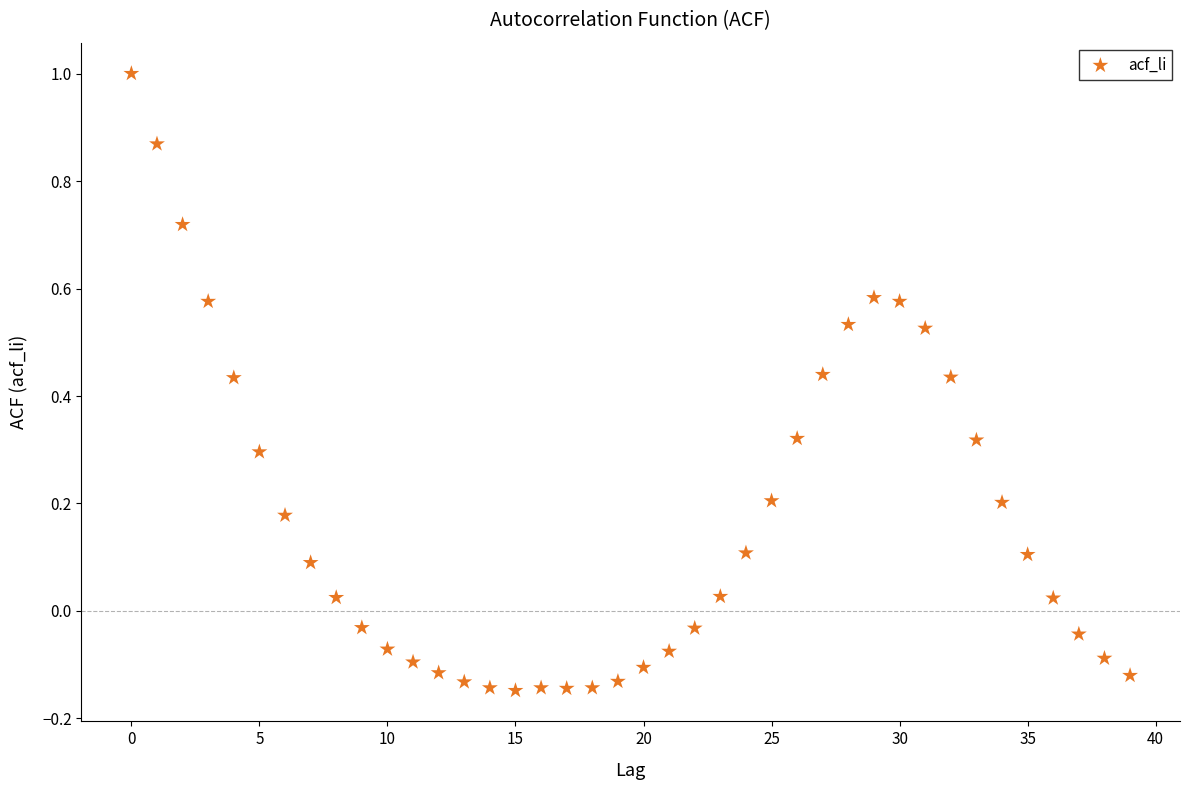

What is the range of Y values (max minus min)?

1.1